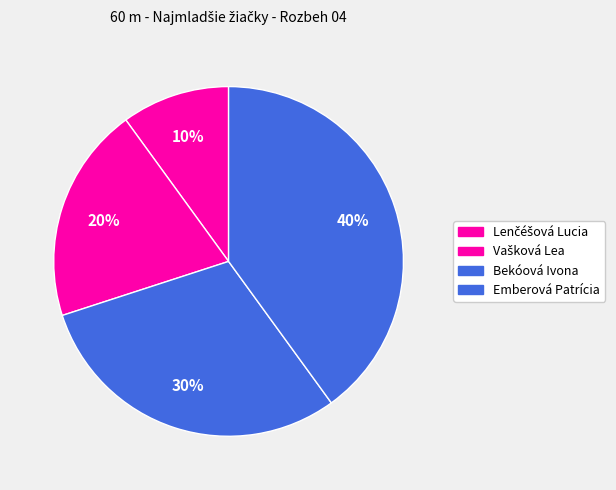

To the nearest percent, what is the average slice percentage?

25%